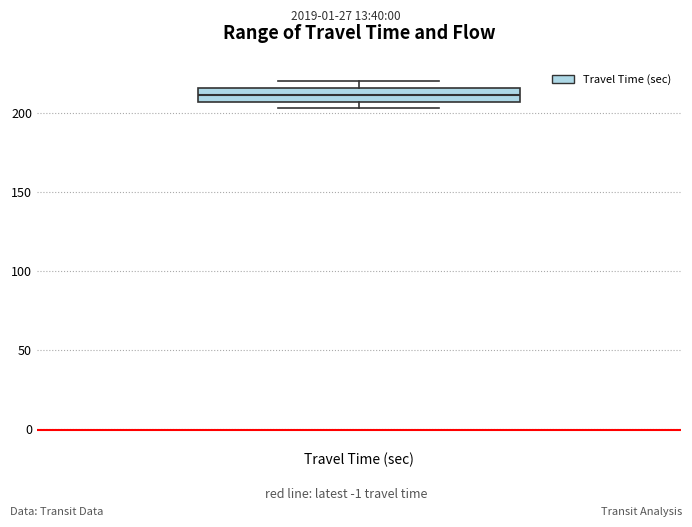

Read this box plot against the y-axis: the position of the median line, the range covered by the box, and the ends of both whiskers. The values are not printed on the chart, so give them approximately, as read against the axis.

median 210, box 205 to 215, whiskers 205 (just below the box's lower edge) to 220